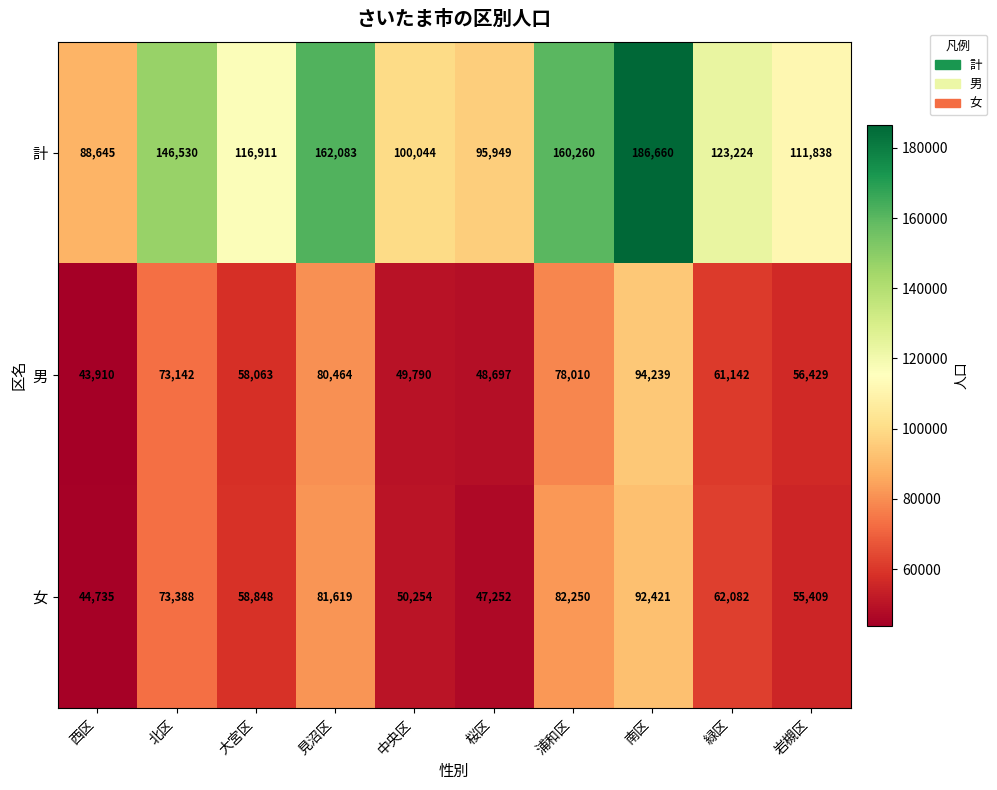

What is the total value across all series at 南区?

373320